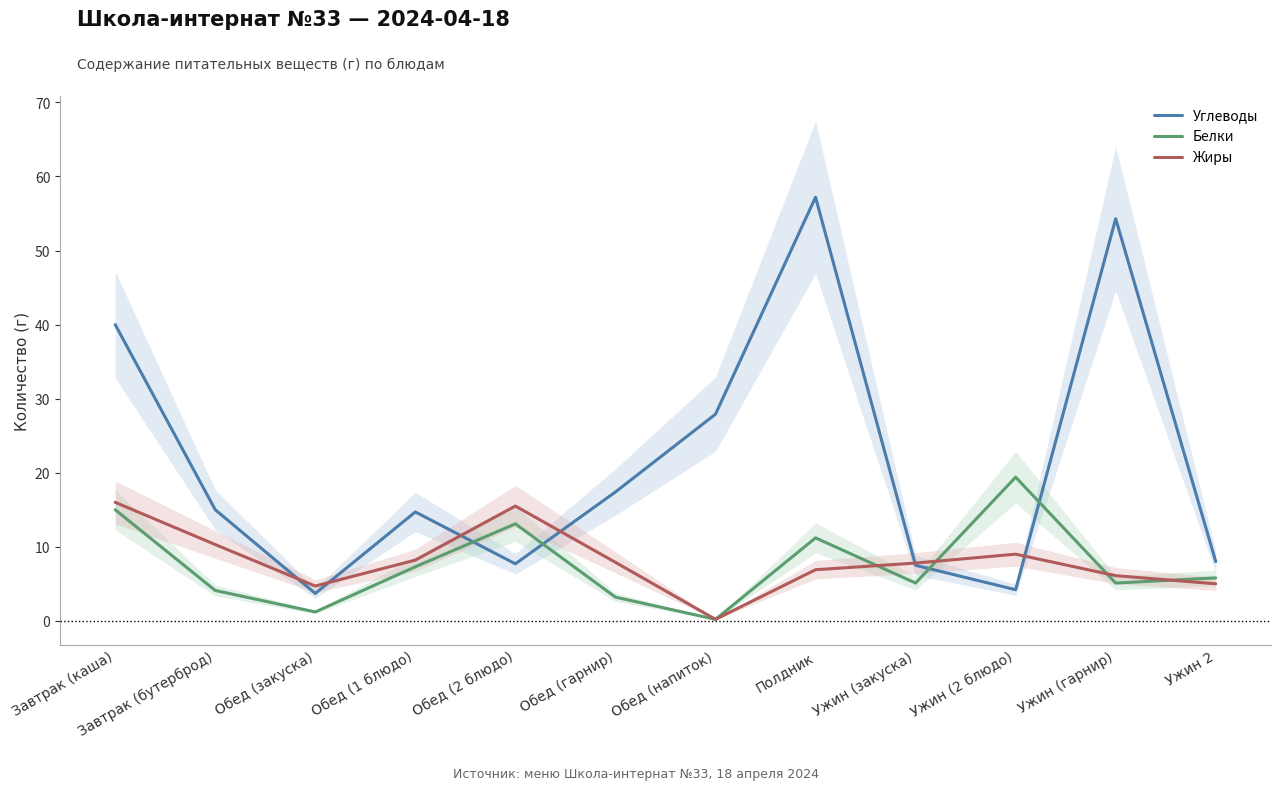

What is the sum of all Белки values?

90.7